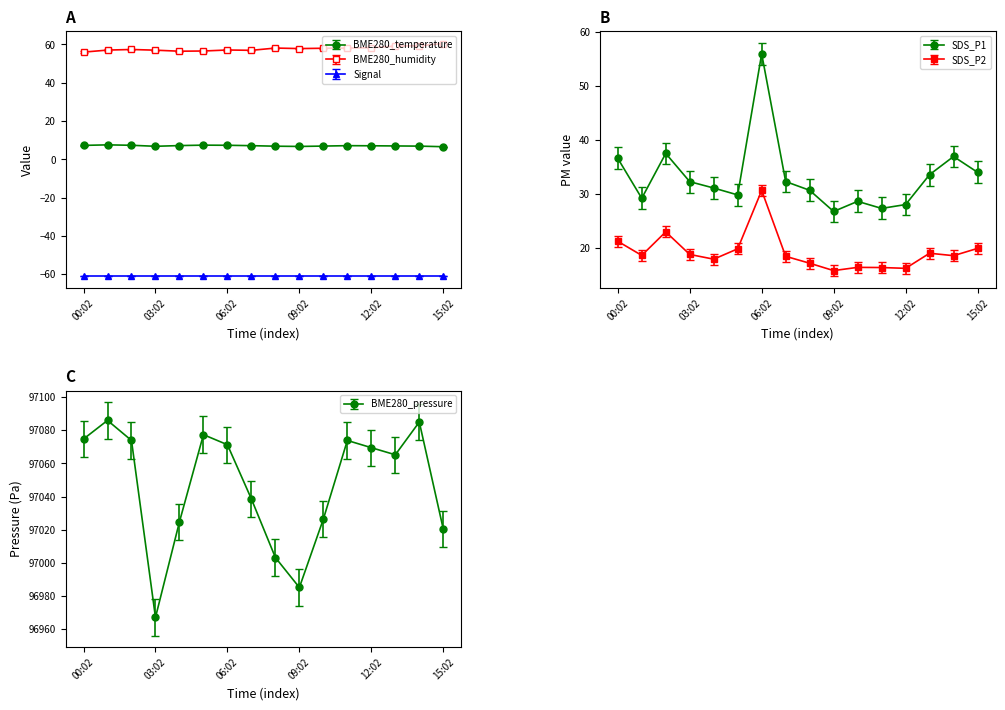

What is the difference between the BME280_humidity values at 00:02 and 07:02?

0.9